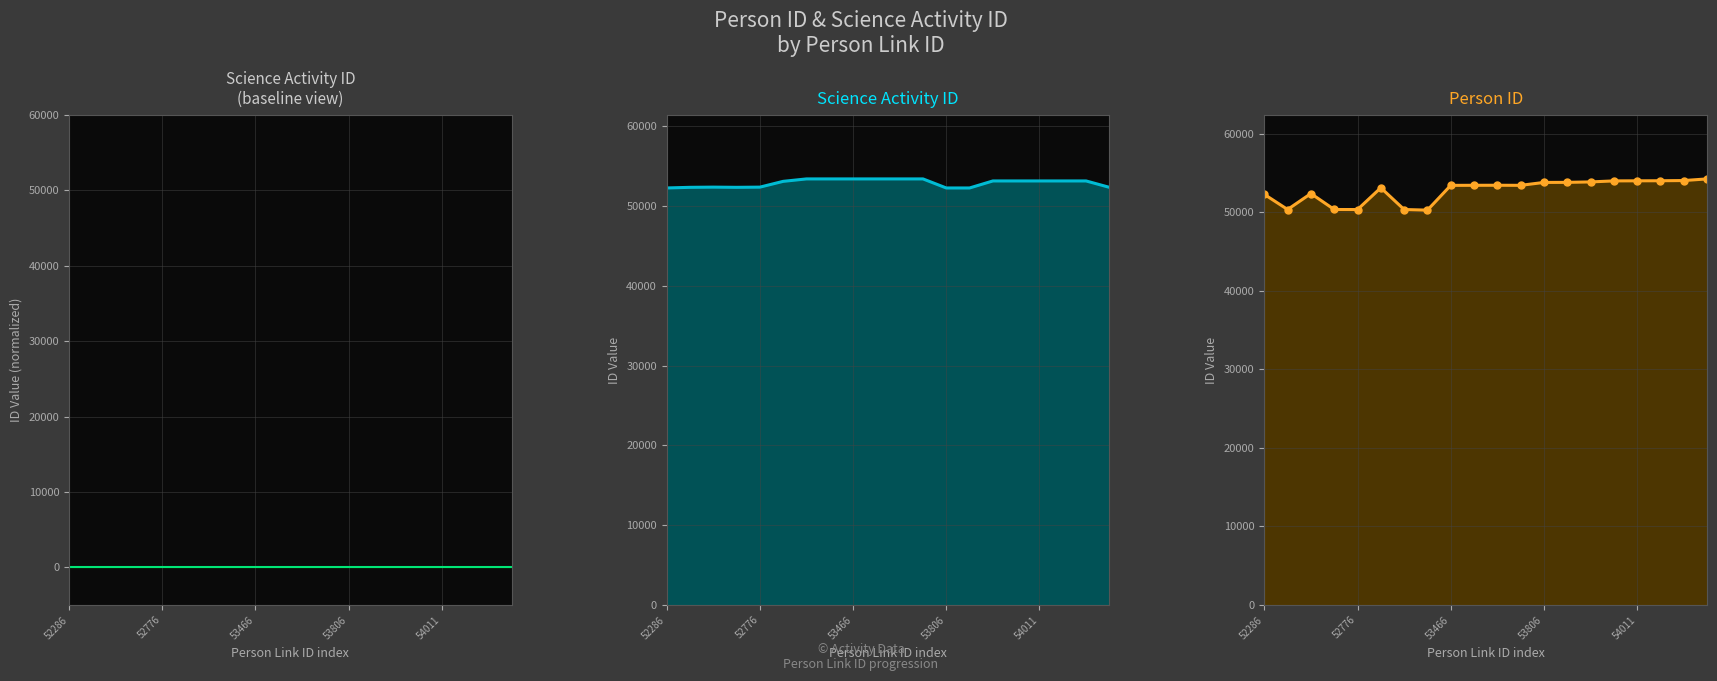

Which category has the highest value across all series?

19